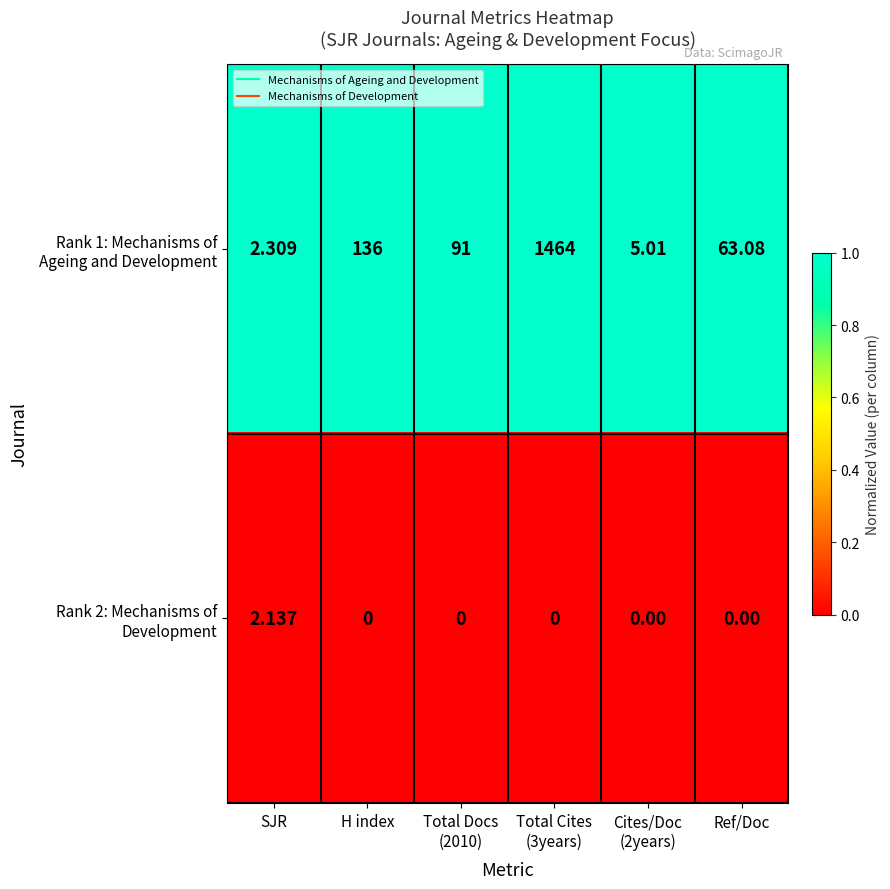

Rank the series by their maximum value, from highest to lowest.

Rank 1: Mechanisms of Ageing and Development, Rank 2: Mechanisms of Development